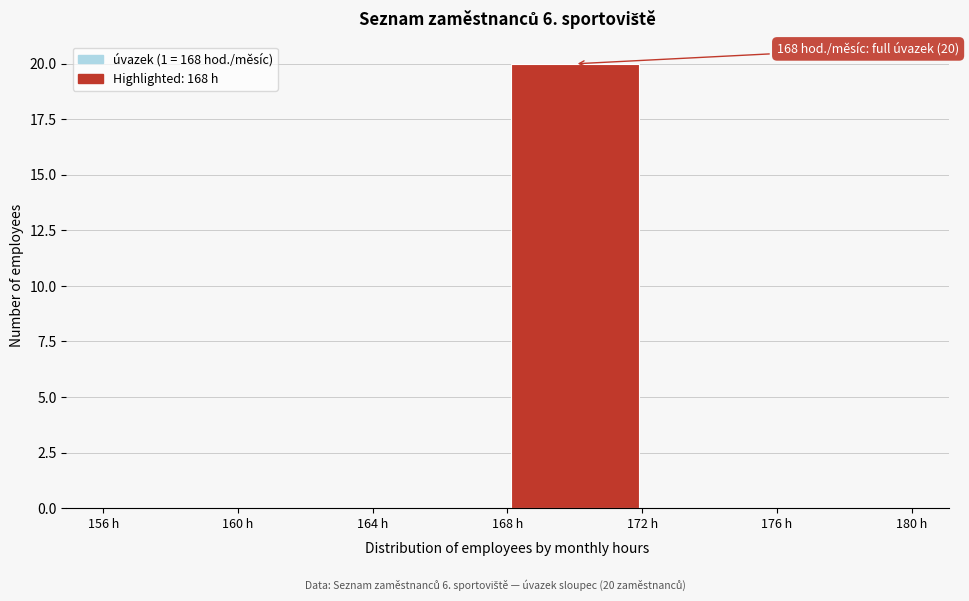

Over which range of the x-axis is the bar tallest?

168 to 172